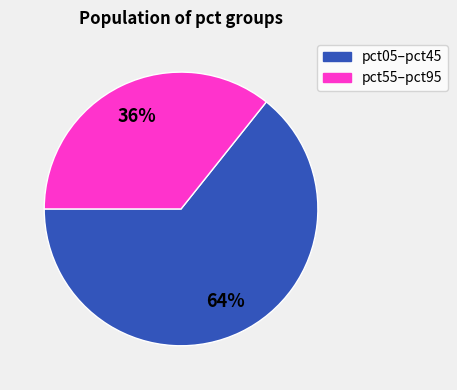

Is there a majority slice in this chart?

Yes